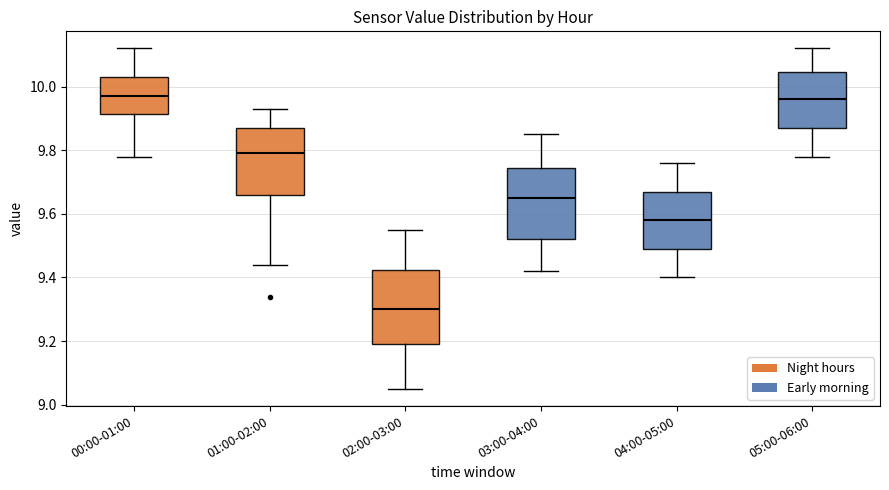

Where is the upper edge of the box for 04:00-05:00 on the y-axis? The values are not printed on the chart, so give them approximately, as read against the axis.

9.68